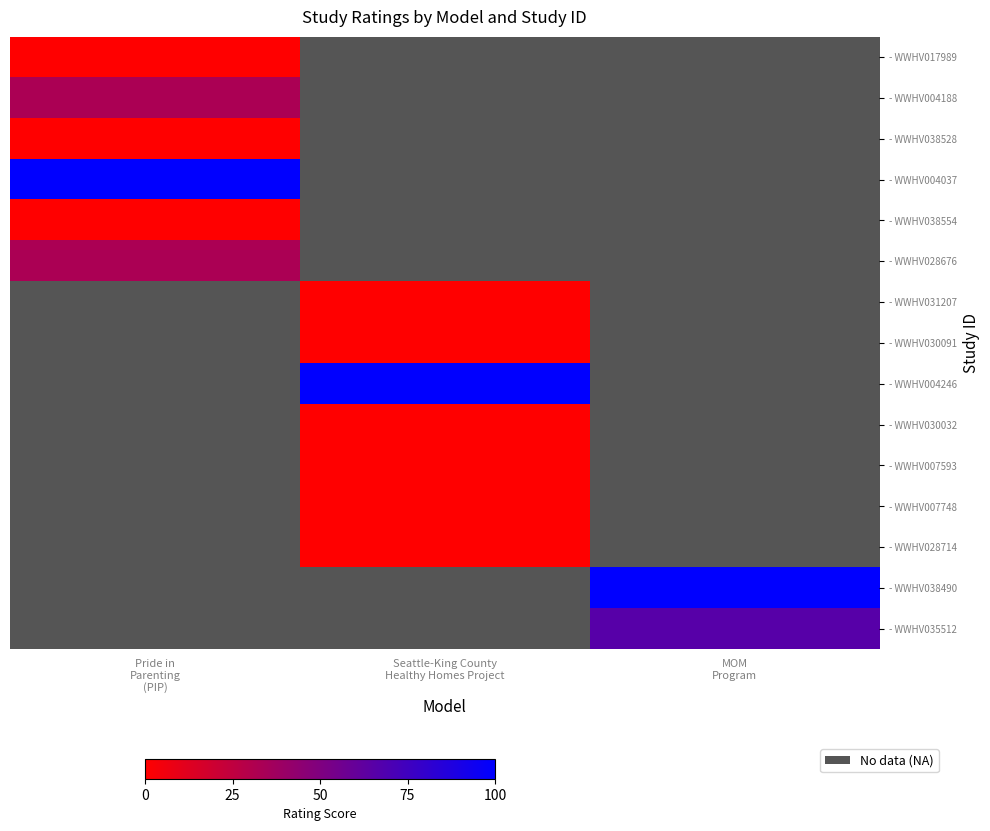

What is the spread (max minus min) of values at Pride in
Parenting
(PIP)?

100.0